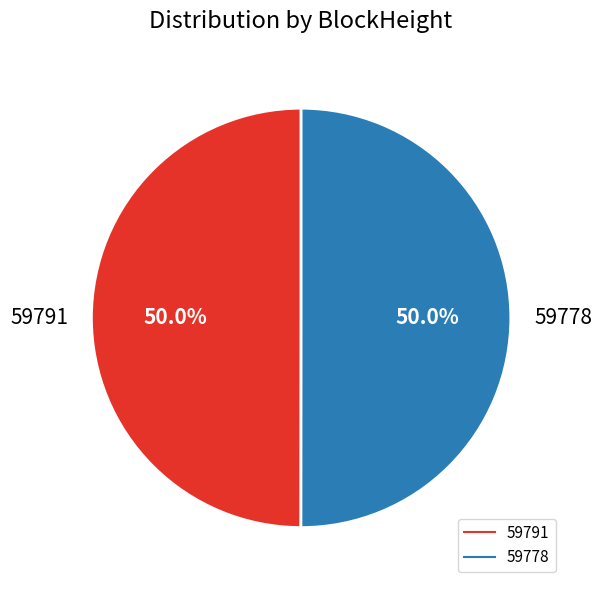

To the nearest percent, what is the difference between the 59791 and 59778 slice percentages?

0%